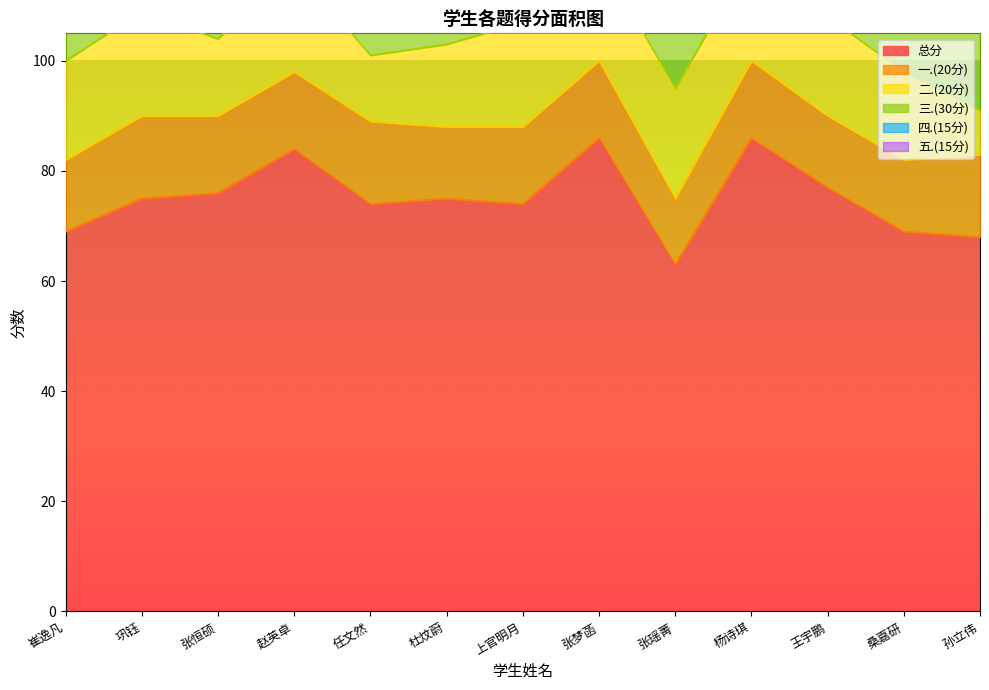

List the series in order of their peak value, highest first.

总分, 三.(30分), 二.(20分), 一.(20分), 五.(15分), 四.(15分)